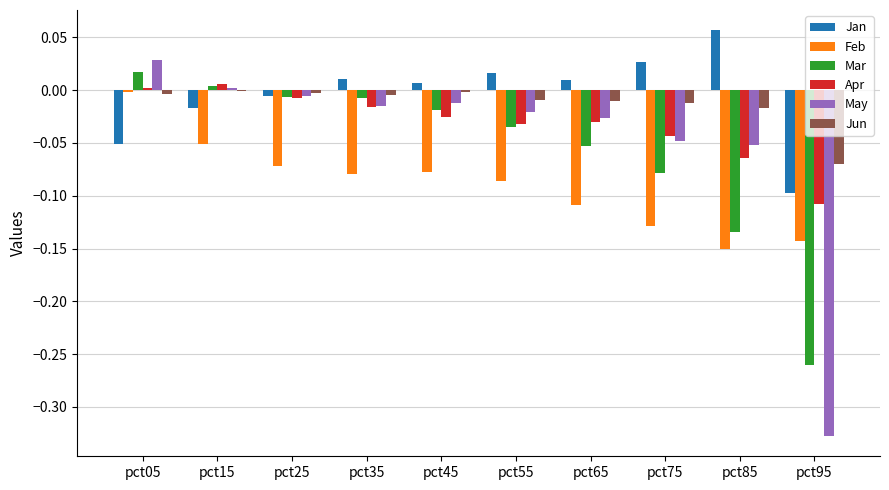

Which label corresponds to the largest value in the chart?

pct85